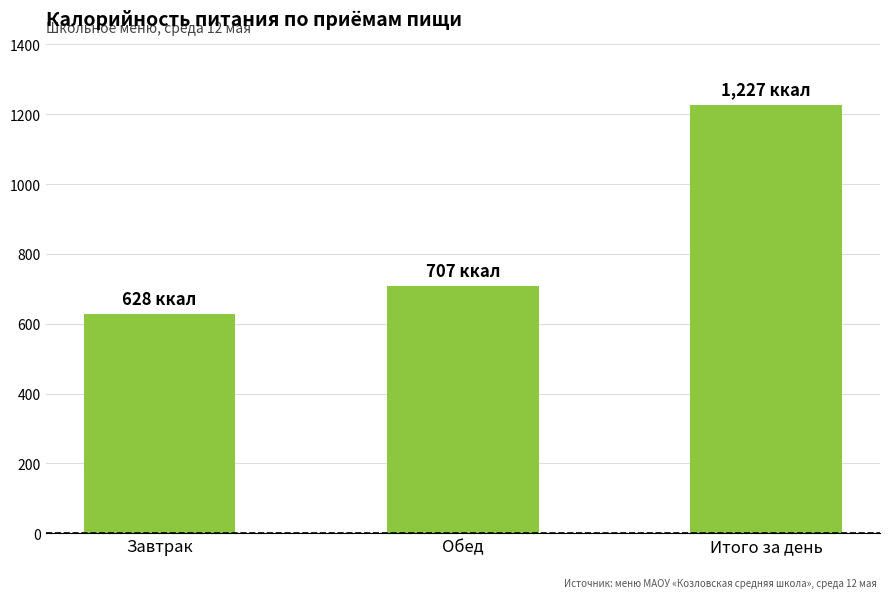

What is the sum of all values?

2561.8